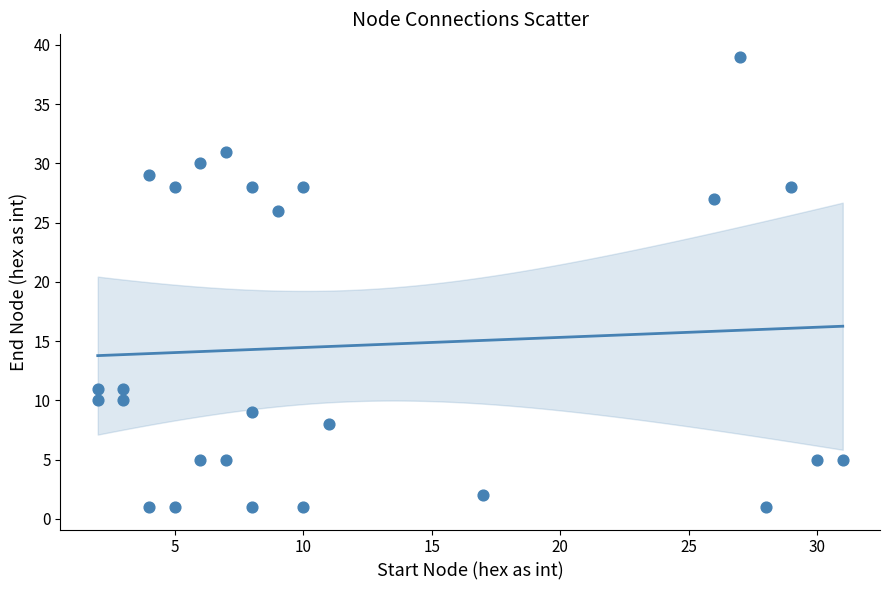

What is the range of X values (max minus min)?

29